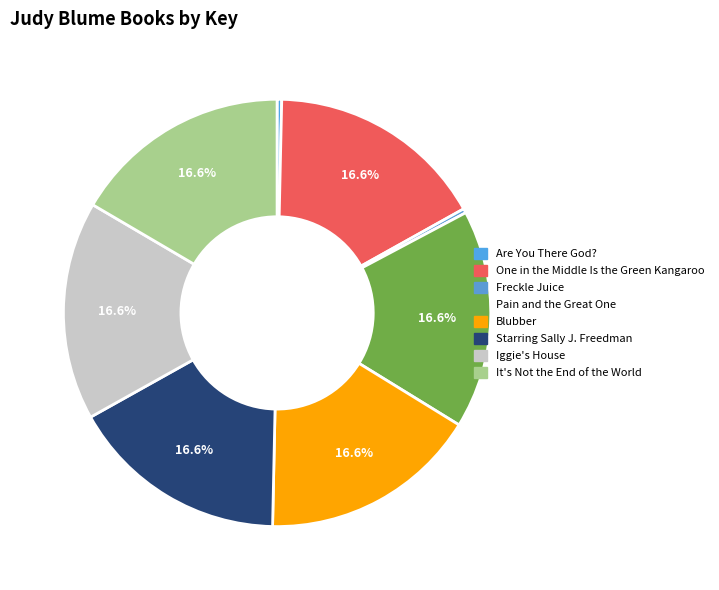

How many slices are in this pie chart?

8